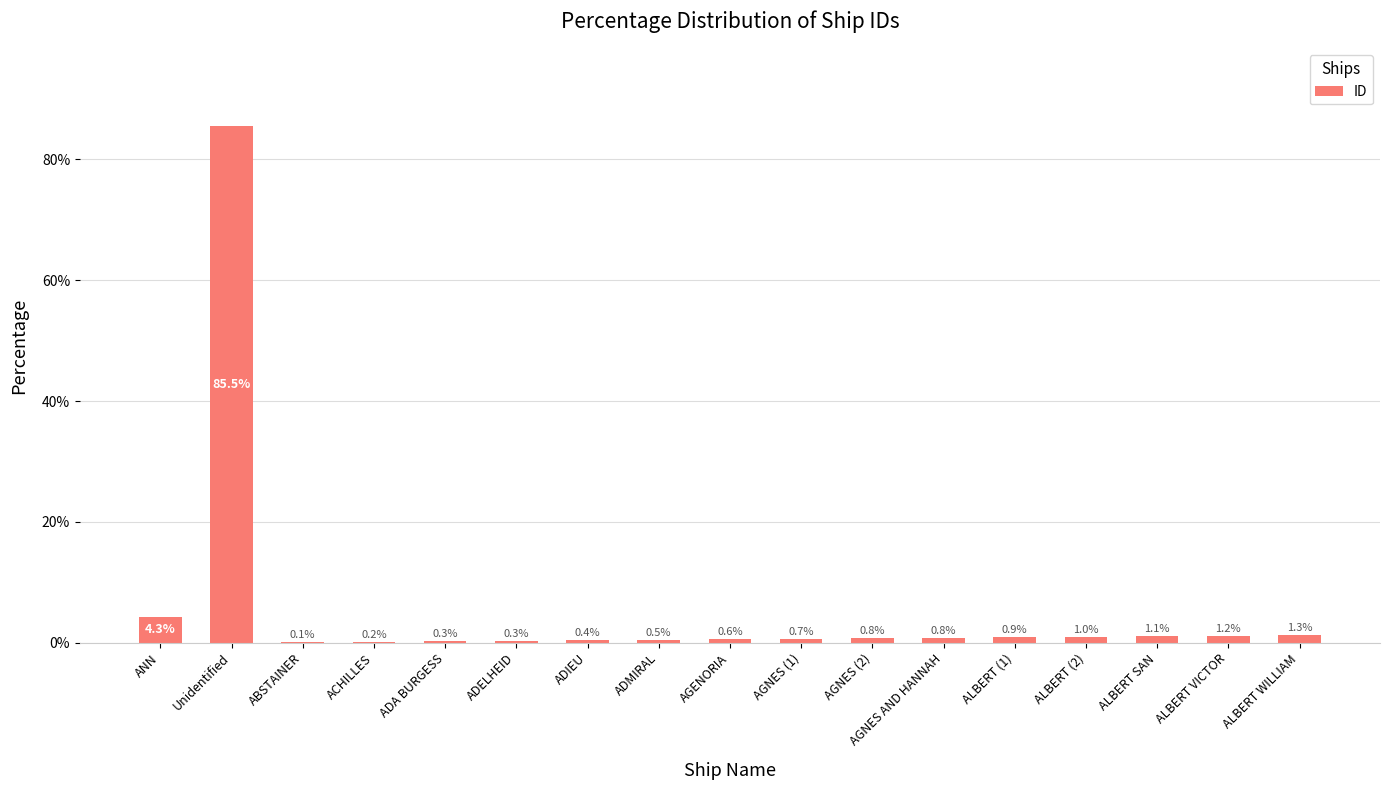

Read the value at ABSTAINER.

0.1